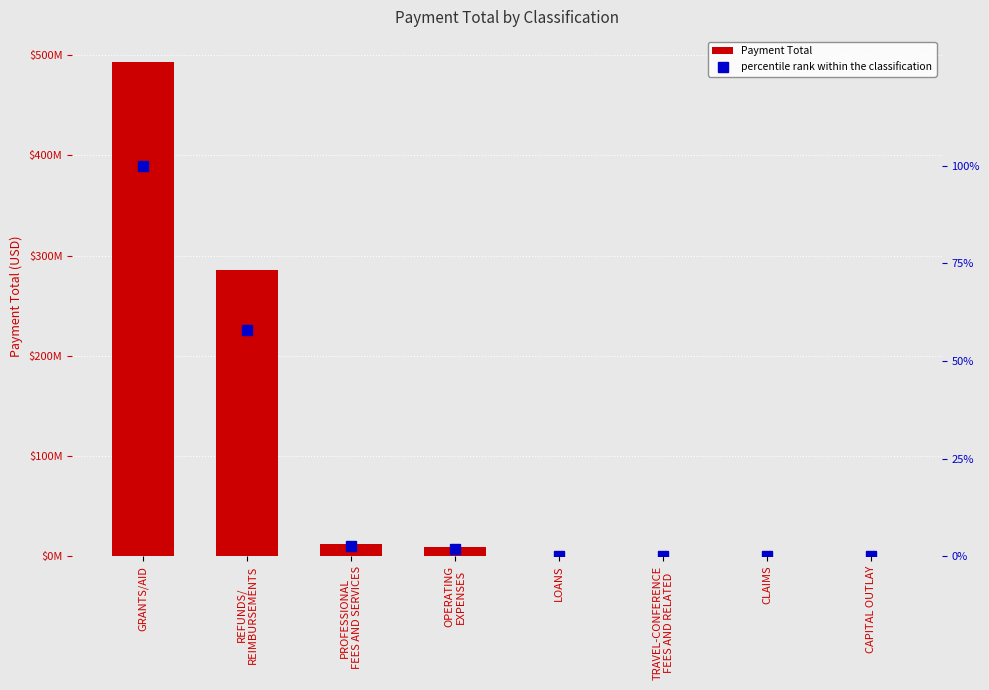

Rank the categories by Payment Total value from lowest to highest.

CAPITAL OUTLAY, CLAIMS, TRAVEL-CONFERENCE
FEES AND RELATED, LOANS, OPERATING
EXPENSES, PROFESSIONAL
FEES AND SERVICES, REFUNDS/
REIMBURSEMENTS, GRANTS/AID